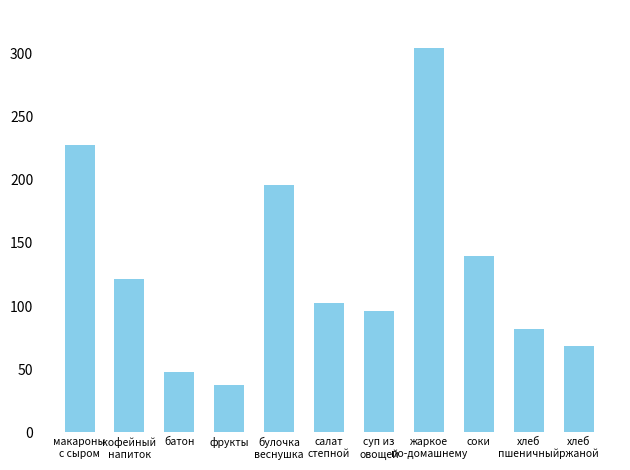

What is the smallest value displayed?

37.7